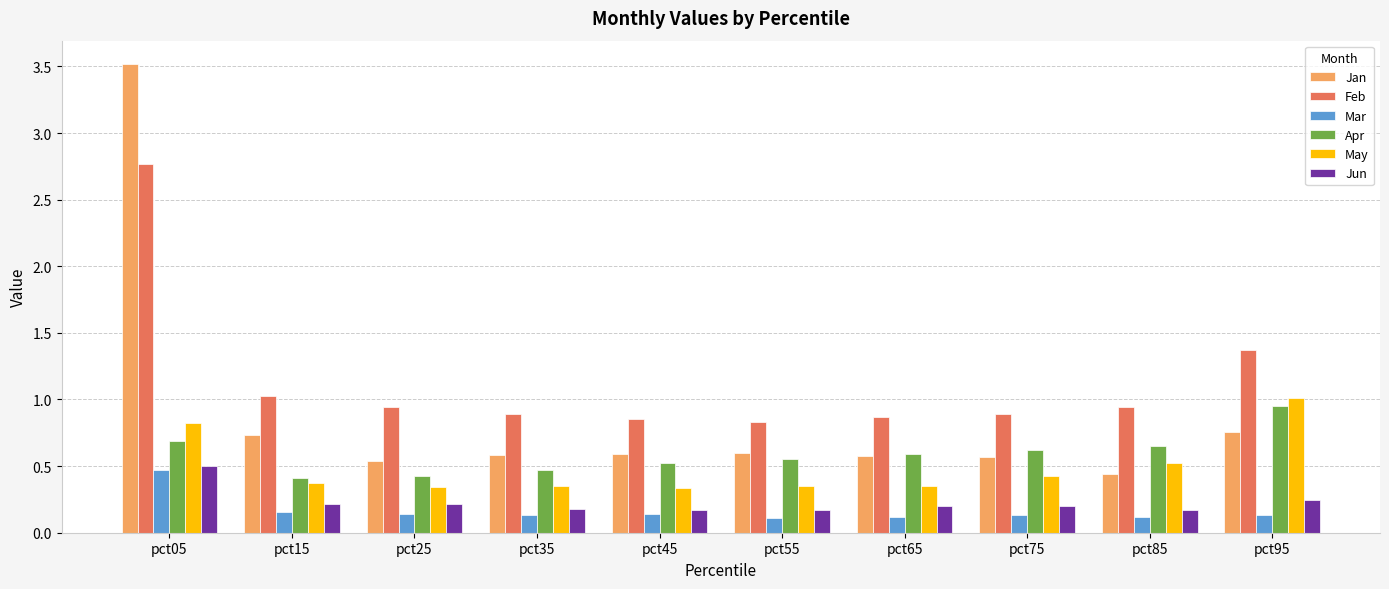

At which category is the sum across all series the highest?

pct05